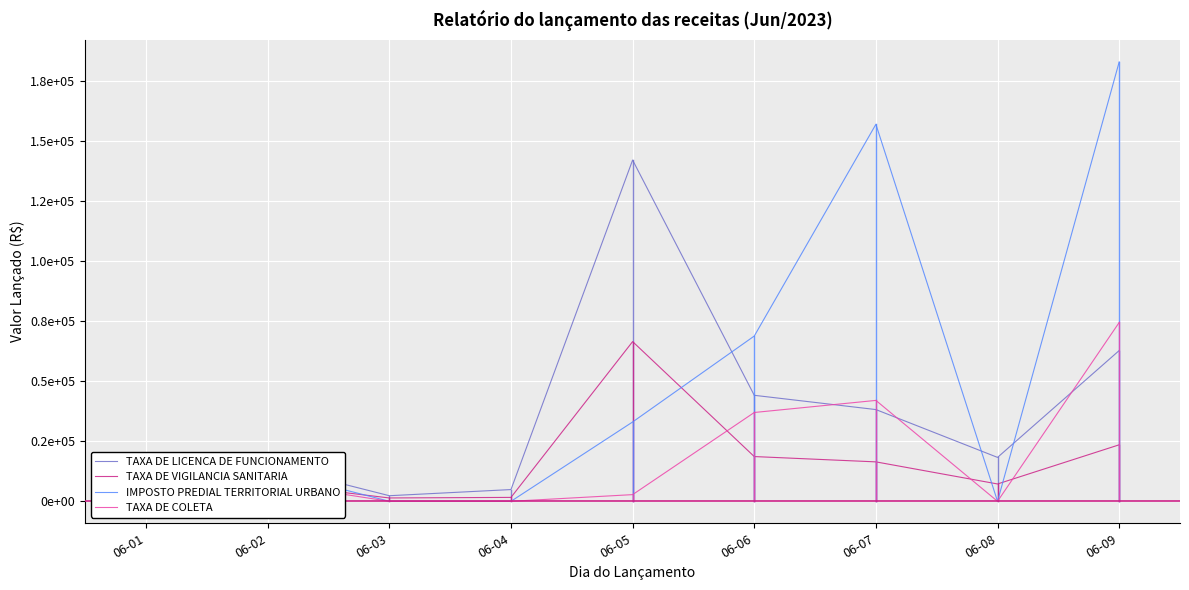

How many times do TAXA DE COLETA and TAXA DE VIGILANCIA SANITARIA cross each other?

5